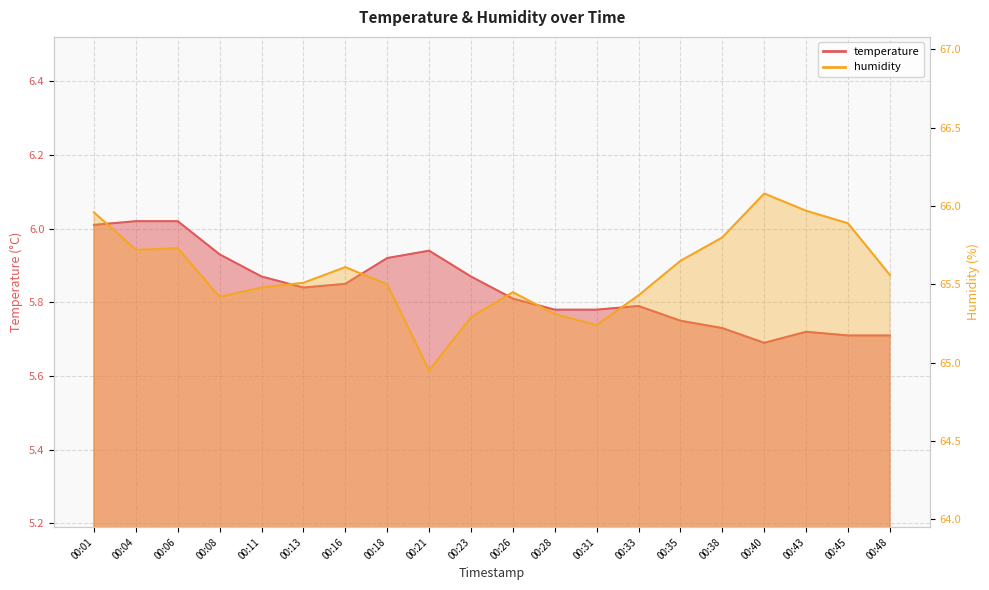

True or false: temperature and humidity intersect in this chart.

False